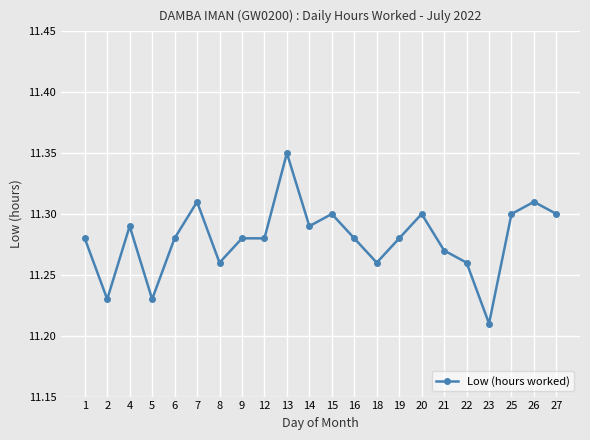

What is the sum of the values at 8 and 13?

22.6